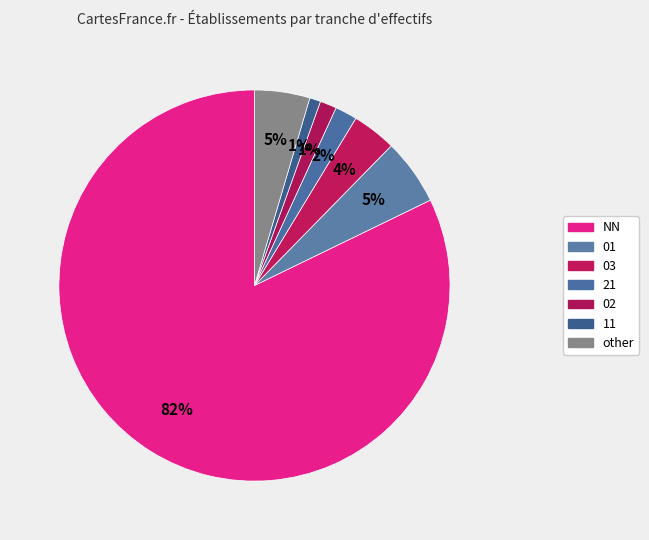

Rank the categories by value from lowest to highest.

11, 02, 21, 03, other, 01, NN